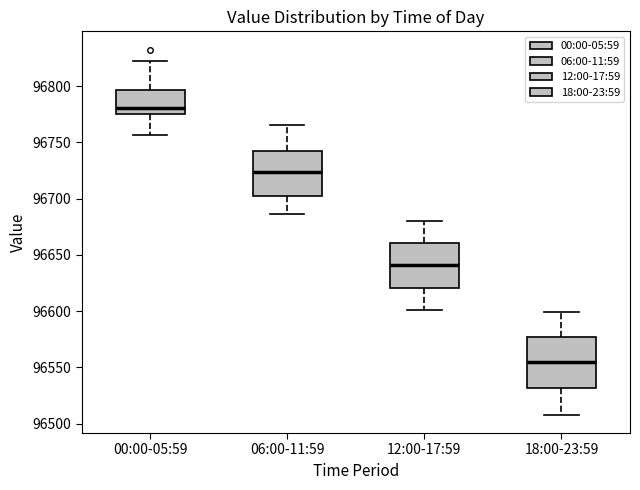

Which box is the tallest, from its lower edge to its upper edge?

18:00-23:59